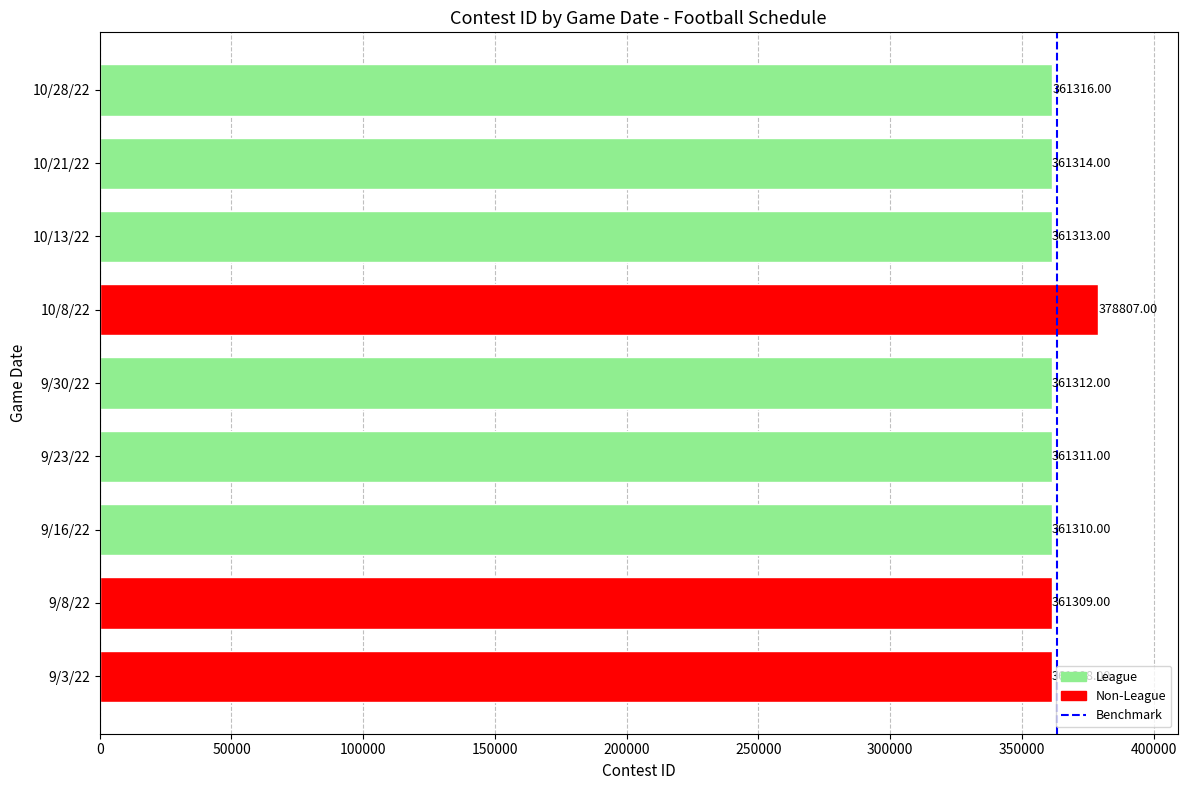

Between 9/23/22 and 9/3/22, which is larger?

9/23/22